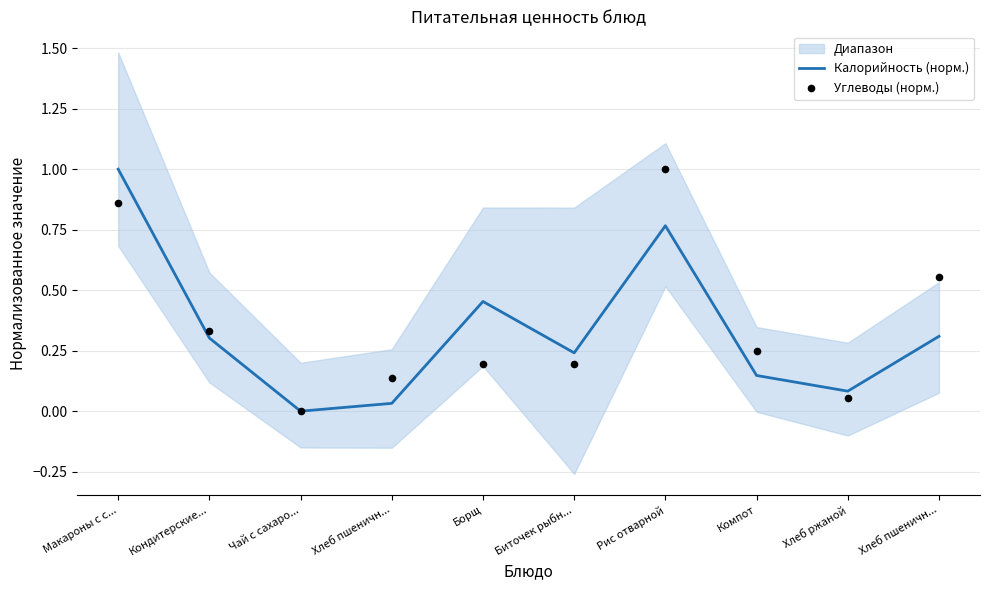

What is the total value across all series at Борщ?

0.6